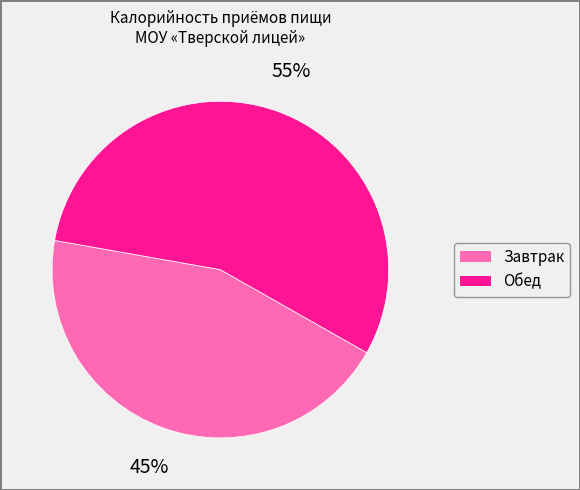

Which category accounts for the majority?

Обед